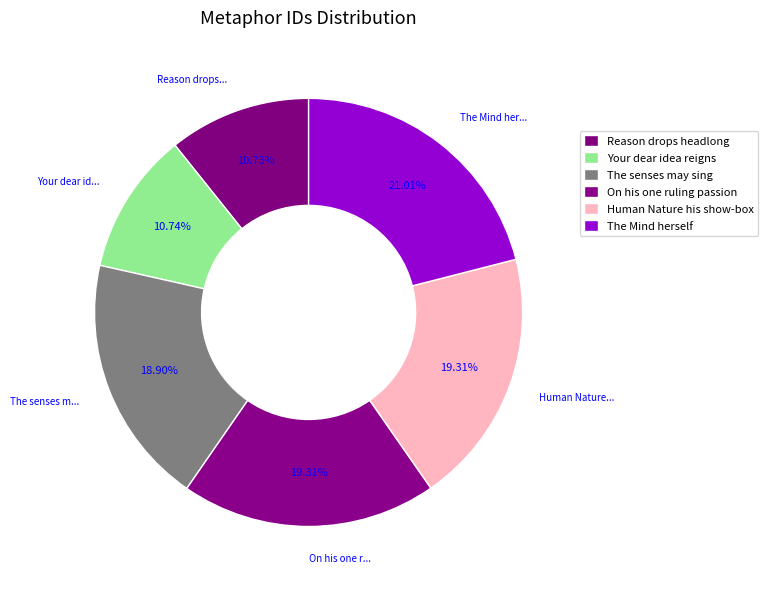

To the nearest percent, what is the difference between the Your dear idea reigns and Human Nature his show-box slice percentages?

9%